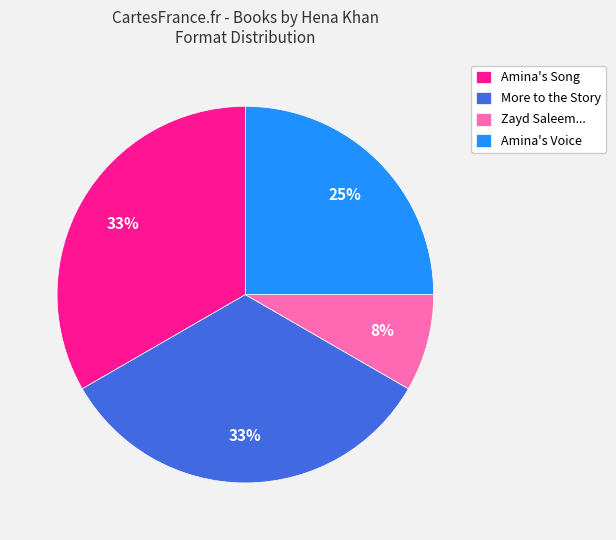

Do Zayd Saleem... and More to the Story together represent more than half of the pie?

No